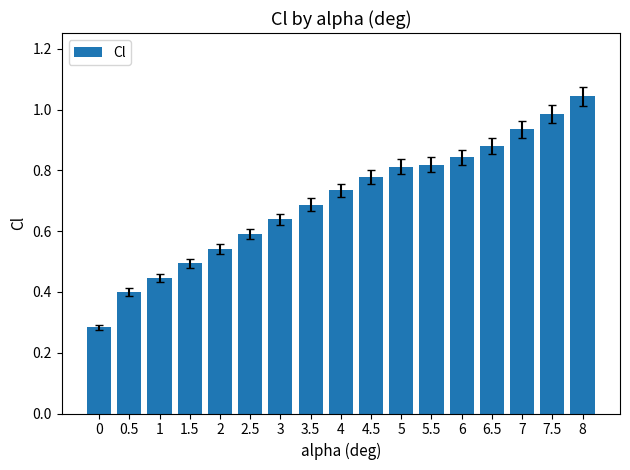

Are the bars horizontal?

No